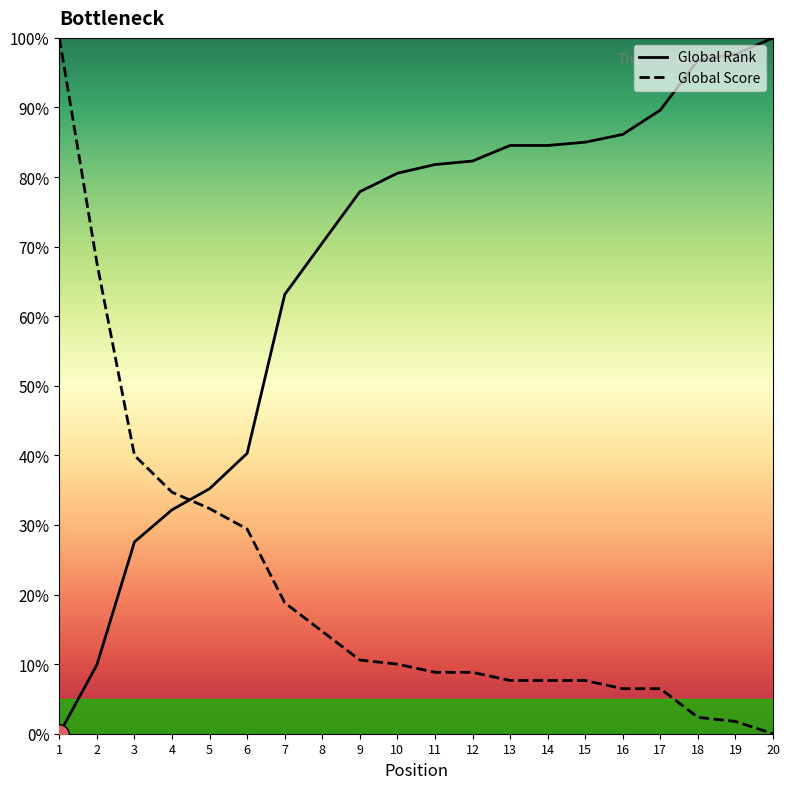

What is the maximum value for Global Rank?

100.0